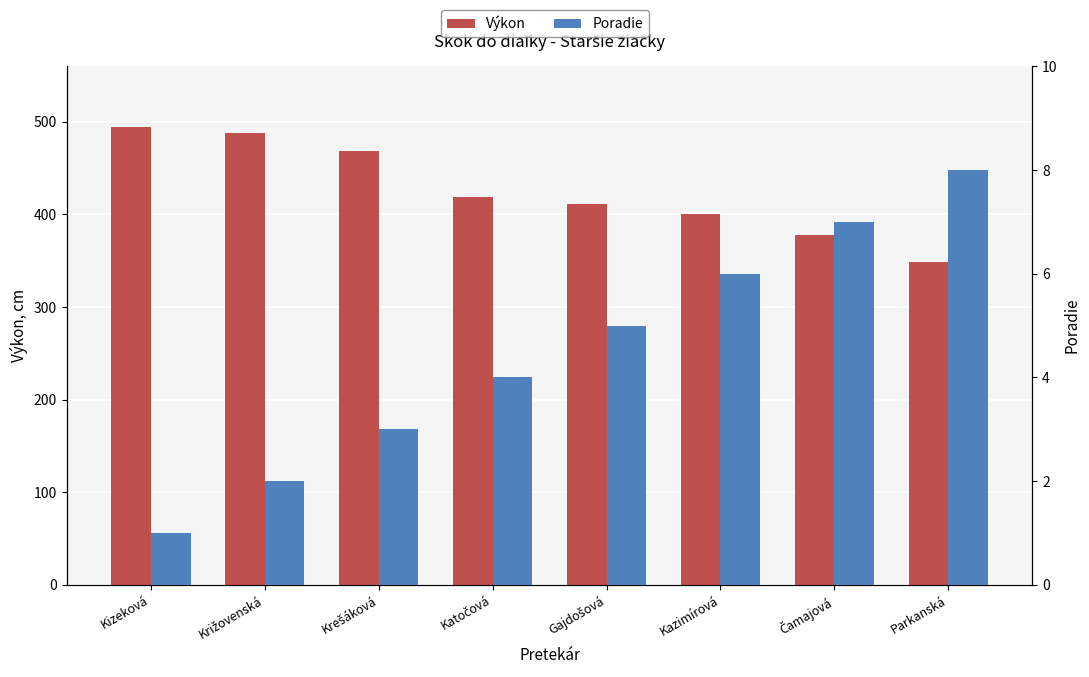

Which category has the lowest value in the Poradie series?

Kizeková